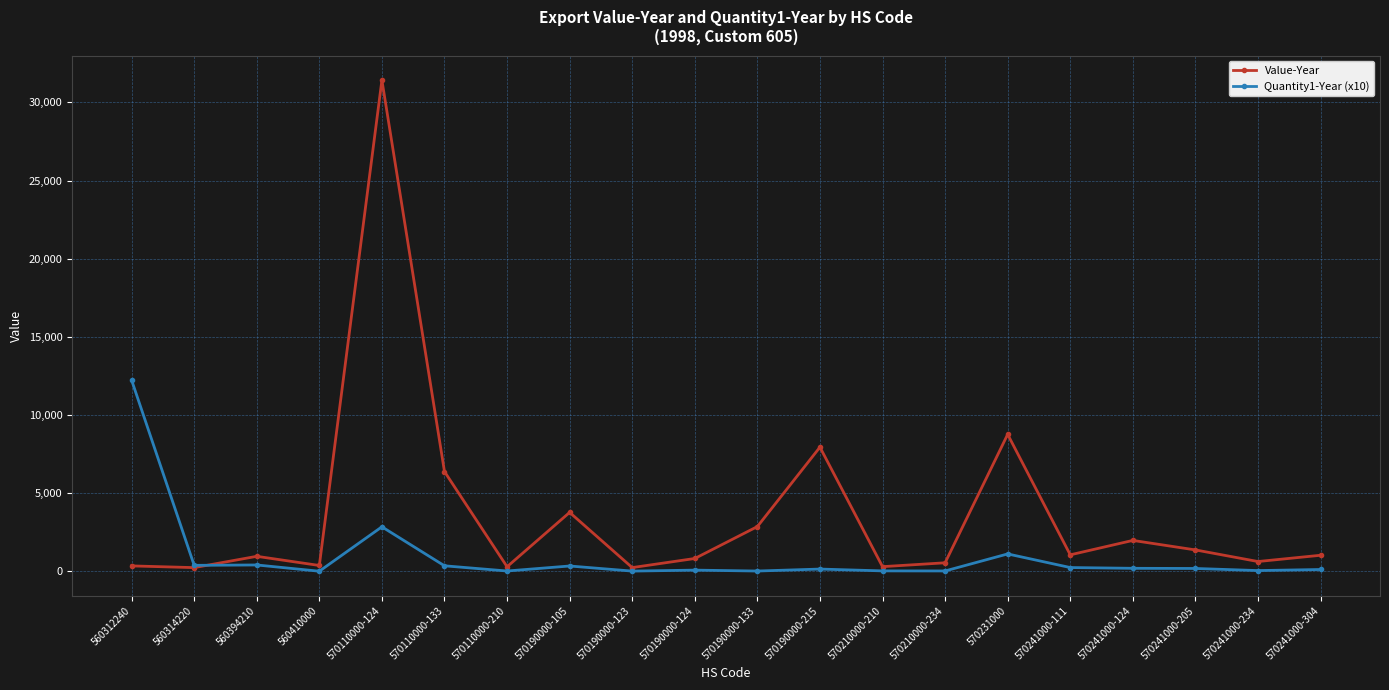

At which label does Value-Year first exceed 1021?

570110000-124